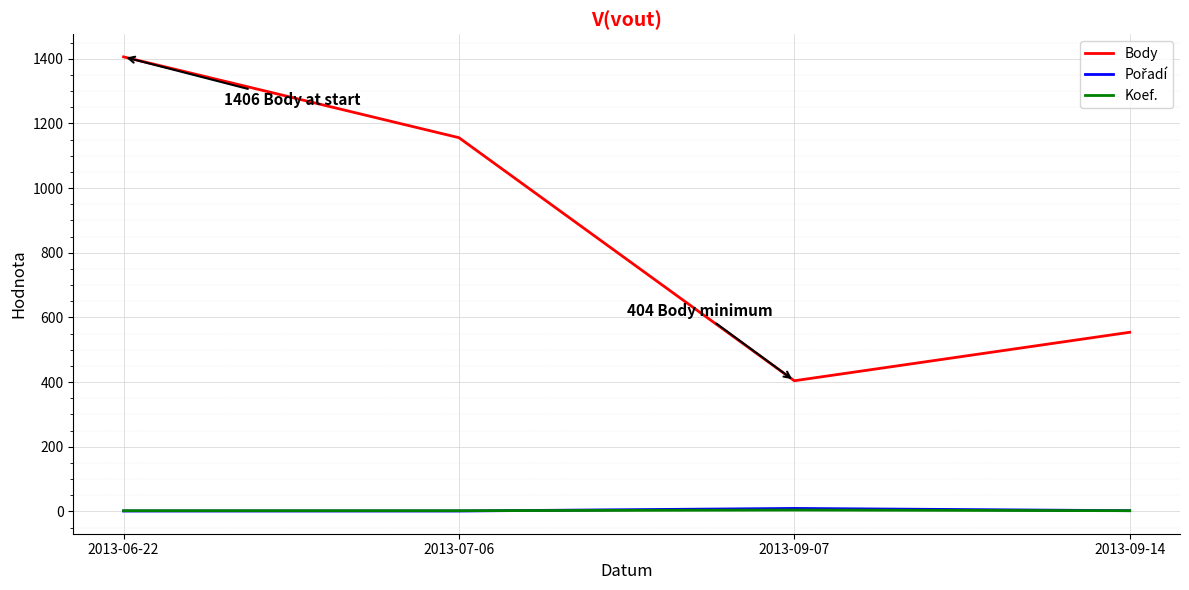

What is the maximum value shown in the chart?

1406